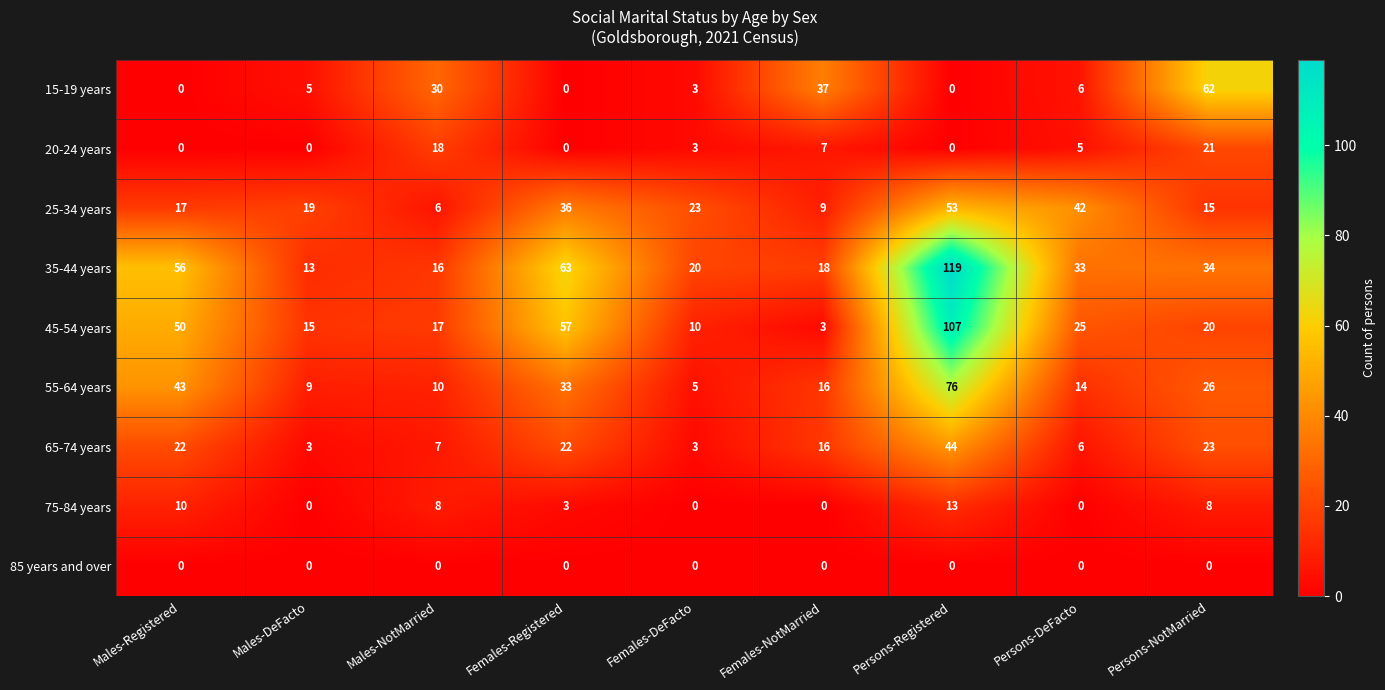

What is the difference between the highest and lowest values at Males-Registered?

56